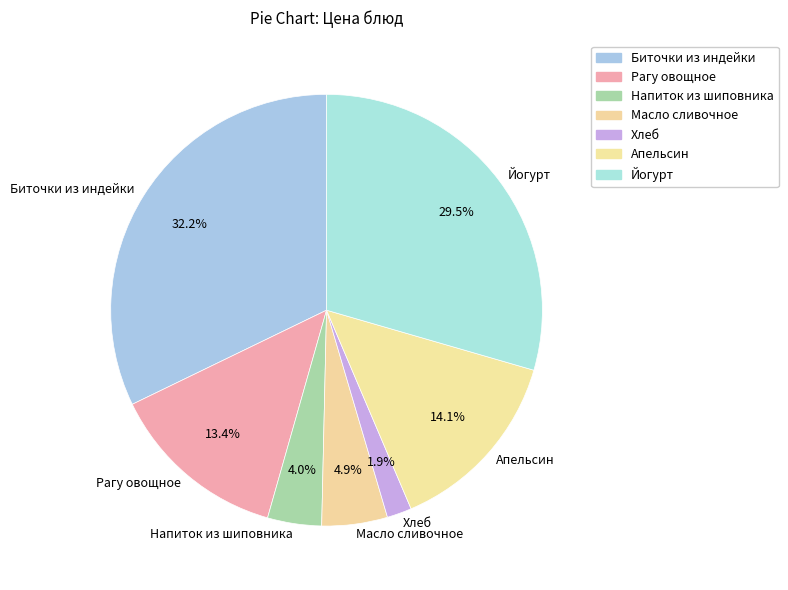

Is it true that Йогурт is 44% of the pie?

False